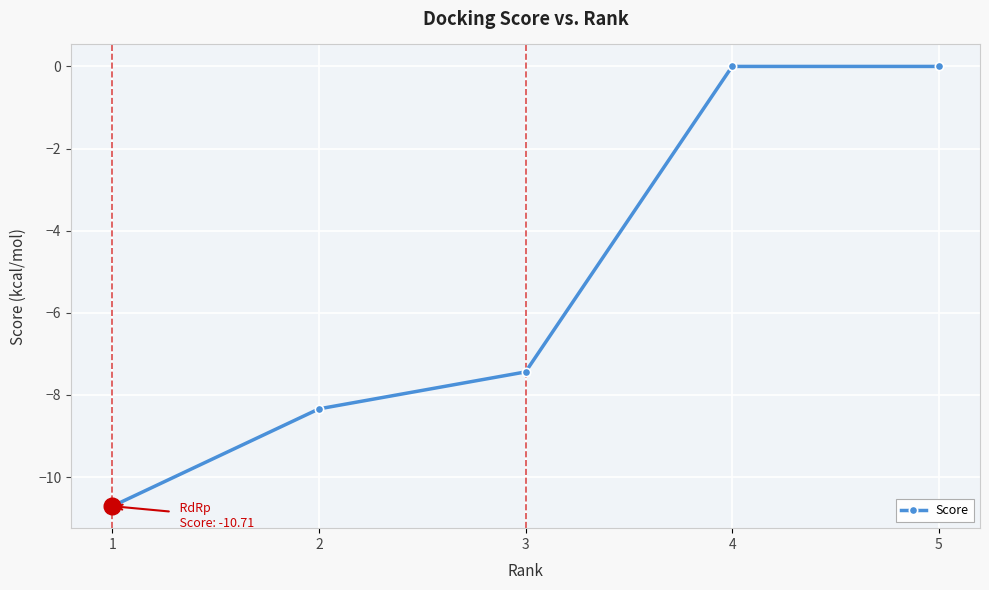

Is it true that the value at 4 is 6.7?

False